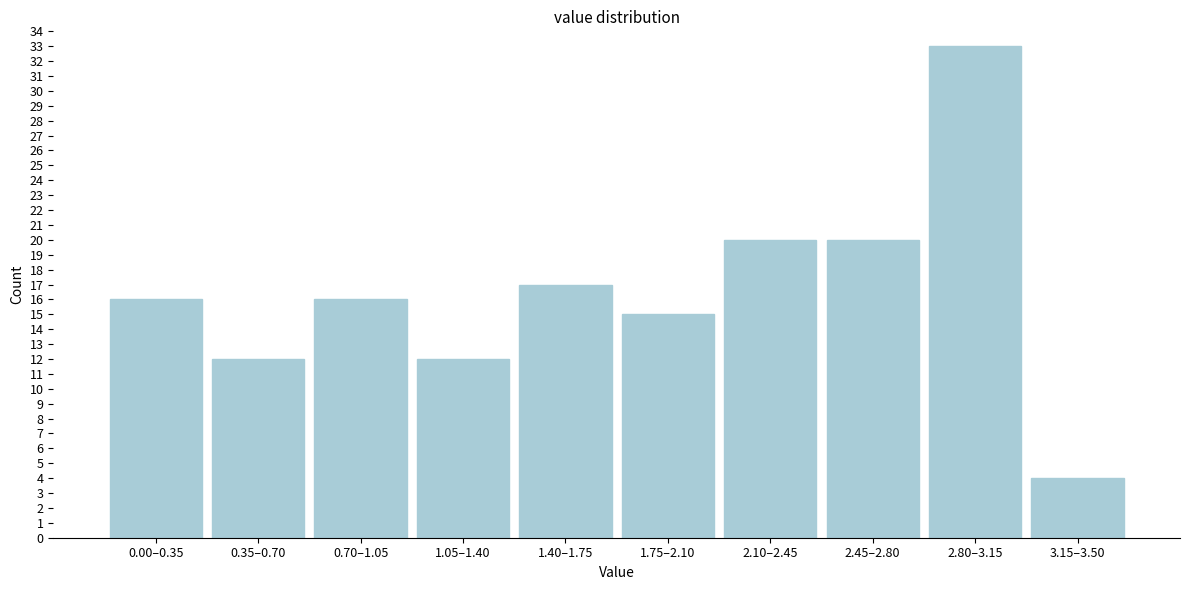

Reading right to left, extract all data points from this chart.

4	33	20	20	15	17	12	16	12	16